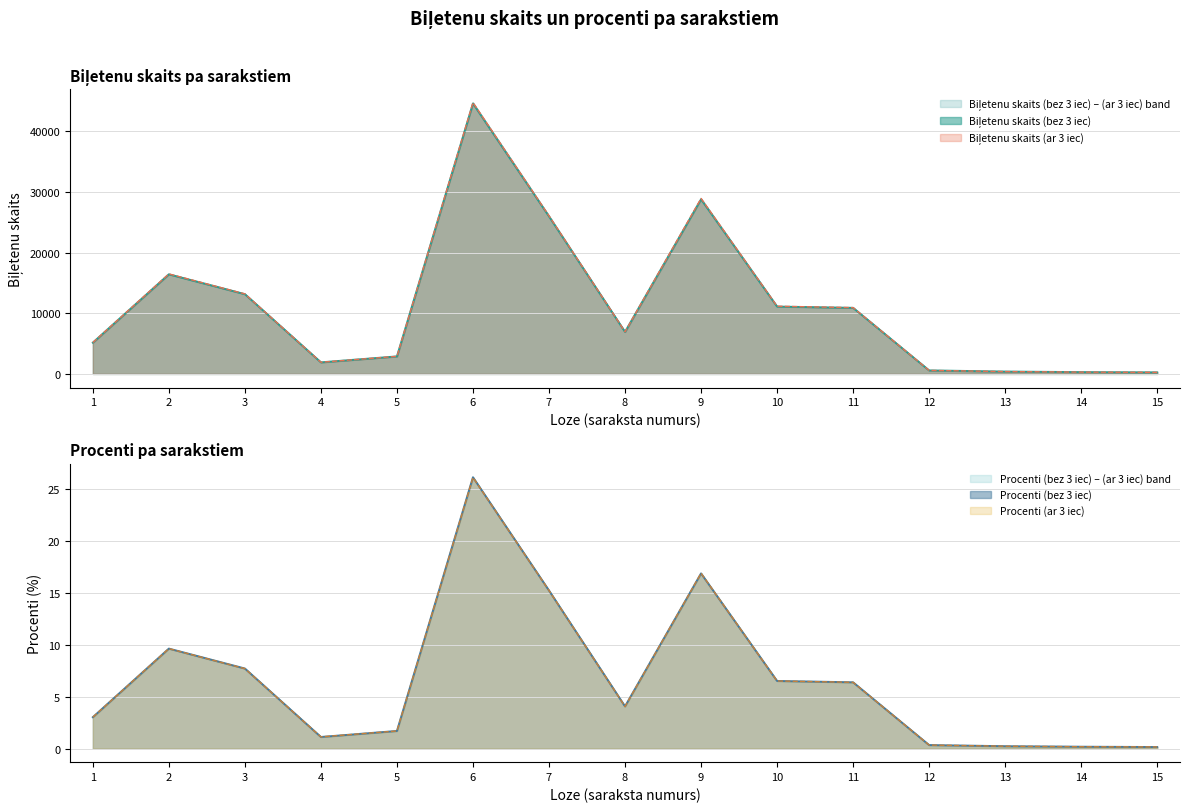

What is the value of the Biļetenu skaits (ar 3 iec) point at the 9th from the left?

28950